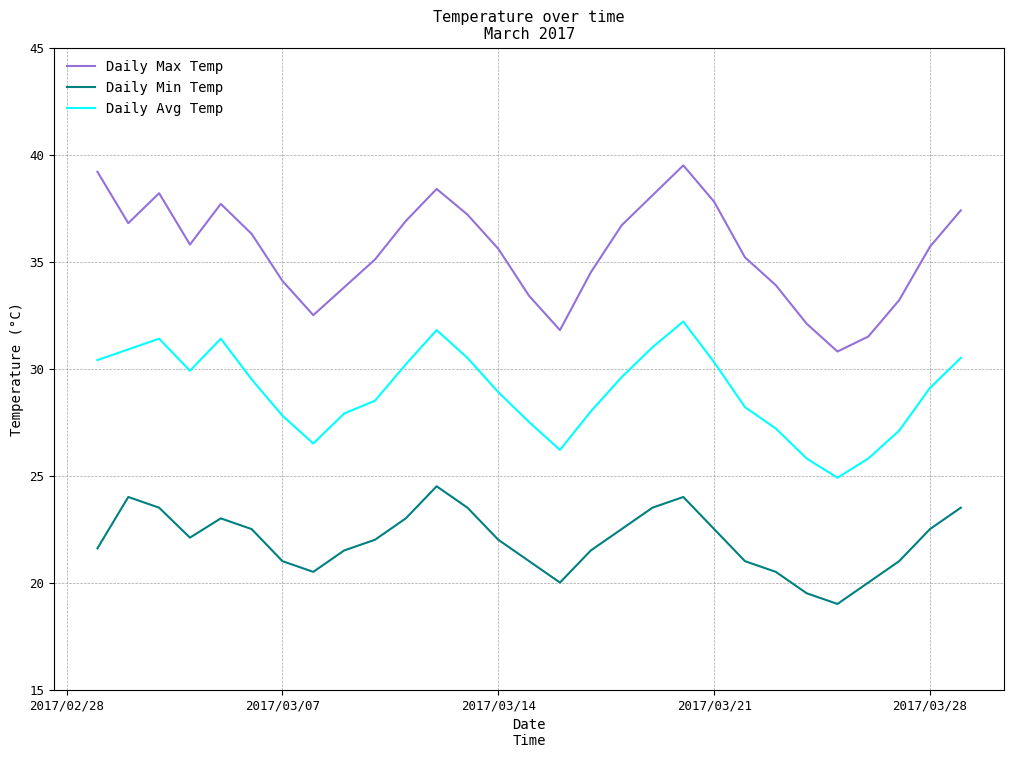

Which series has the widest spread of values?

Daily Max Temp